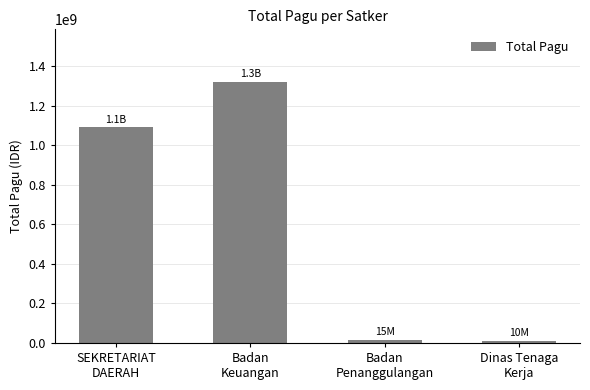

What is the difference between the maximum and minimum values?

1312073300